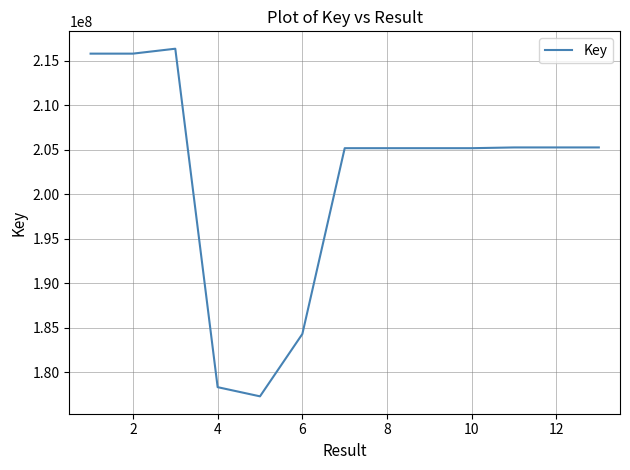

What is the difference between the maximum and minimum values?

39034018